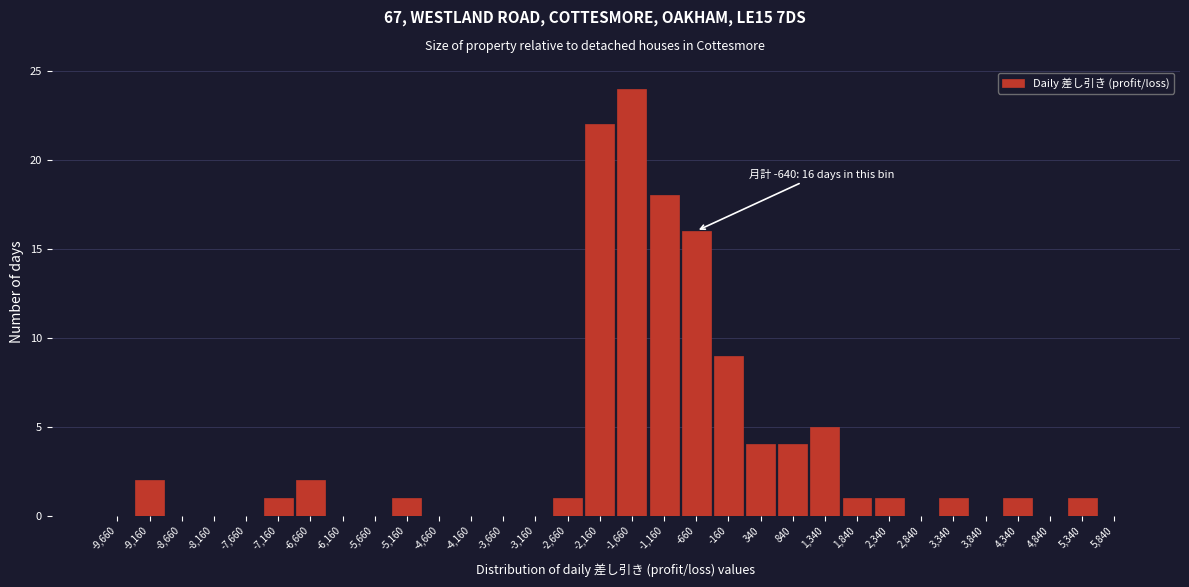

What is the sum of all values?

114